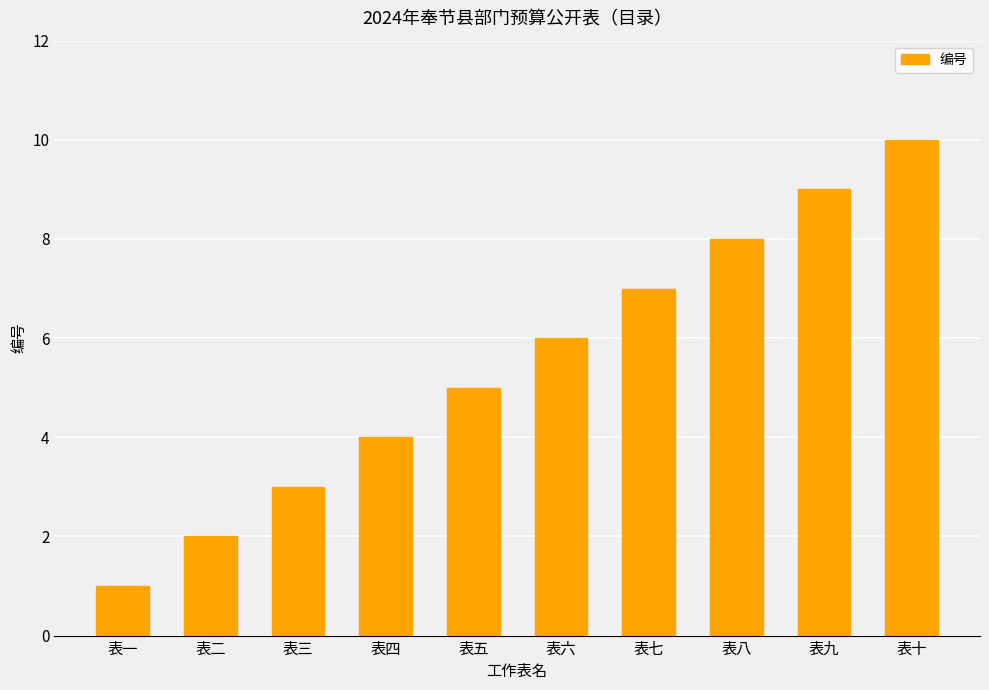

Approximately how many times larger is the value at 表二 compared to 表七?

0.3